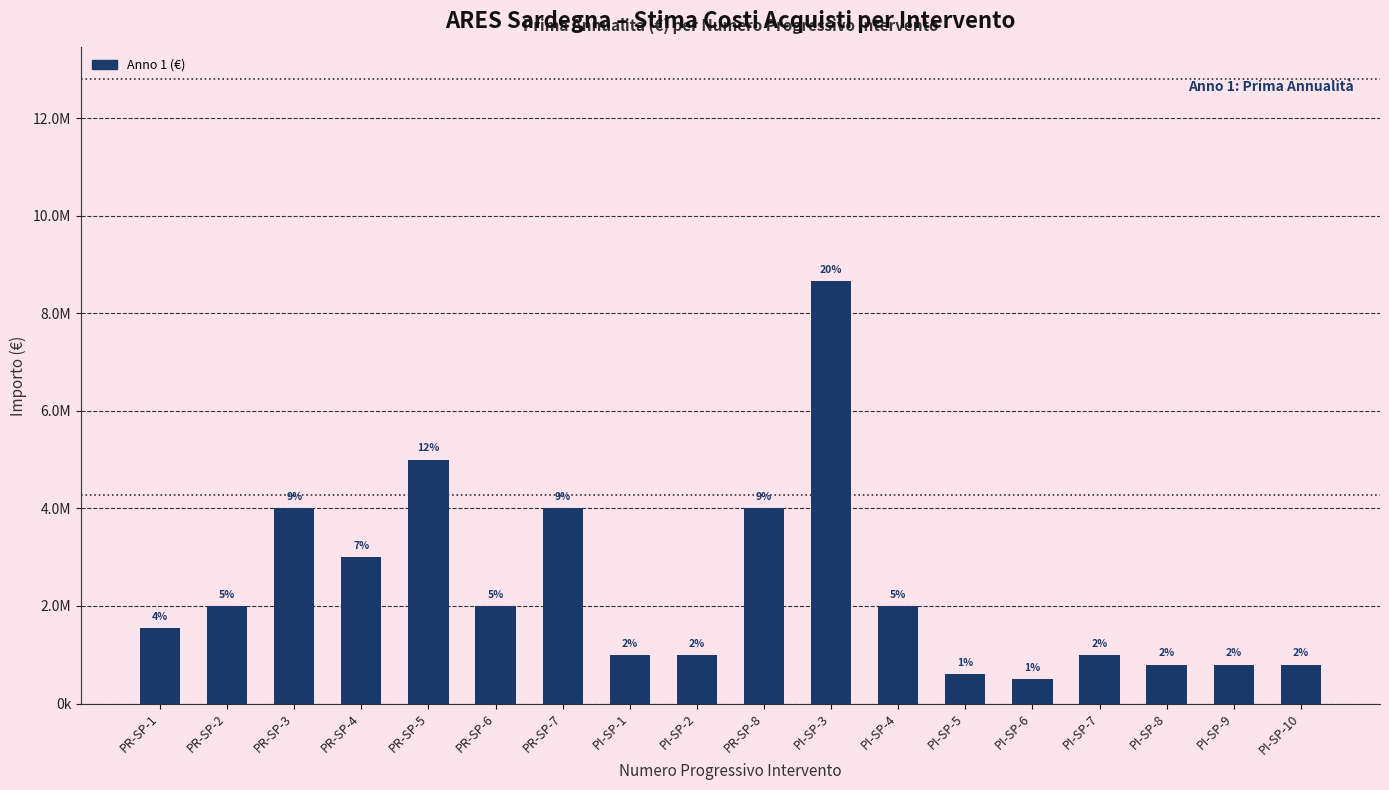

What is the difference between the second highest and second lowest values?

4400000